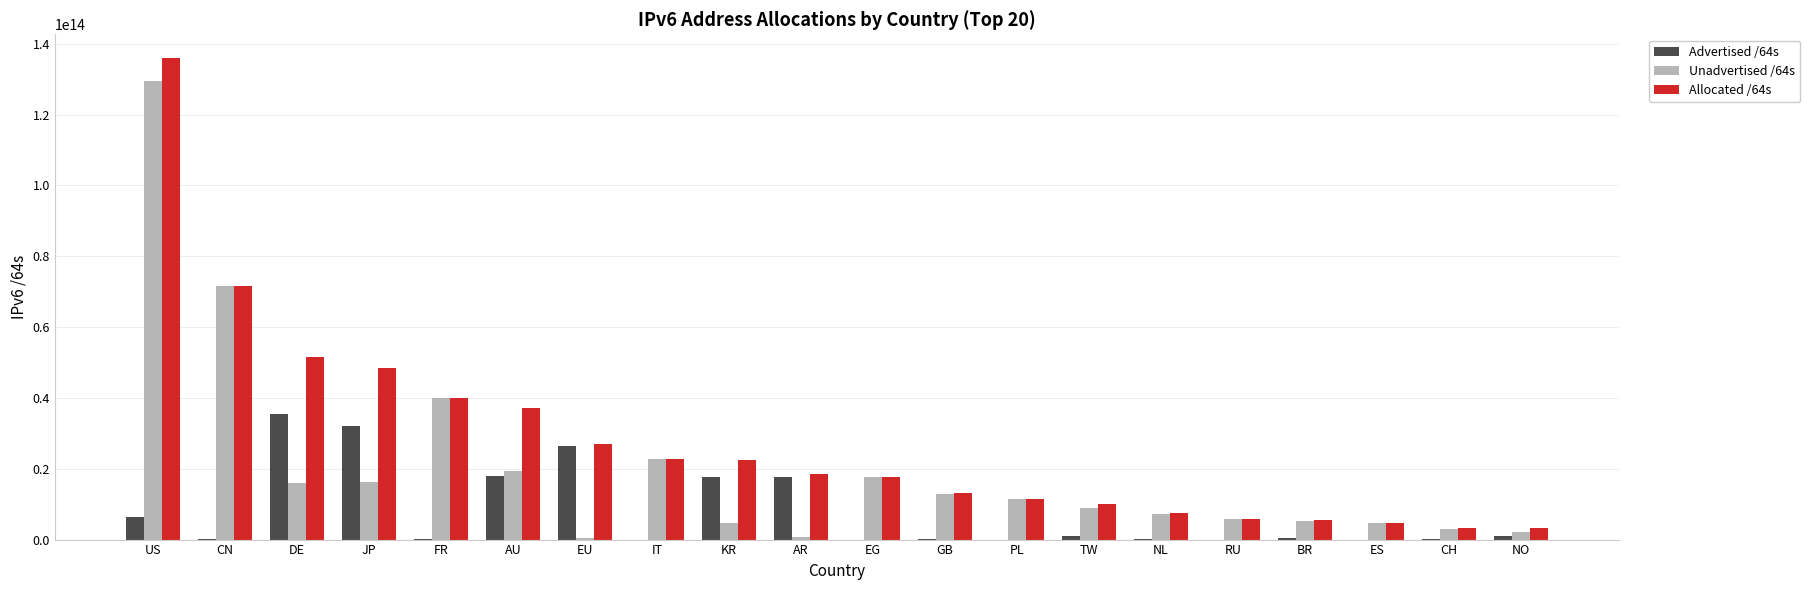

Which category has the highest value in the Unadvertised /64s series?

US